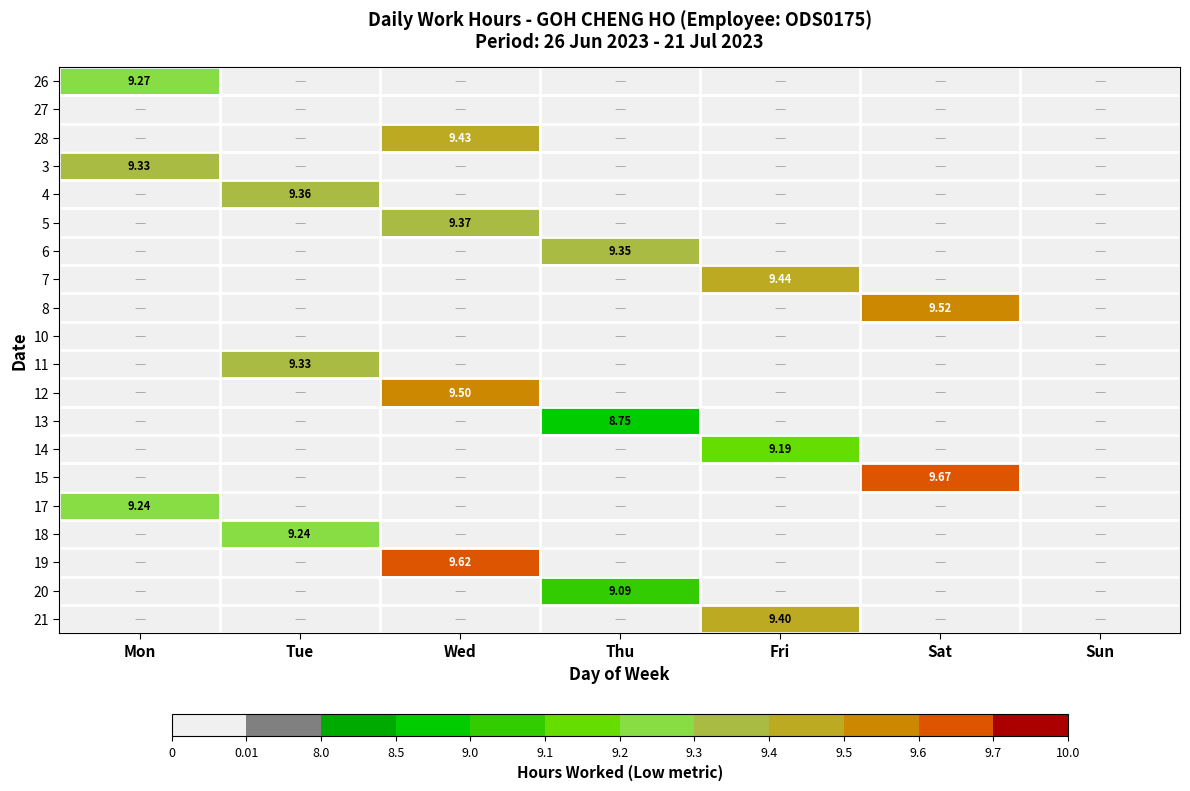

How many data points does each series have?

7